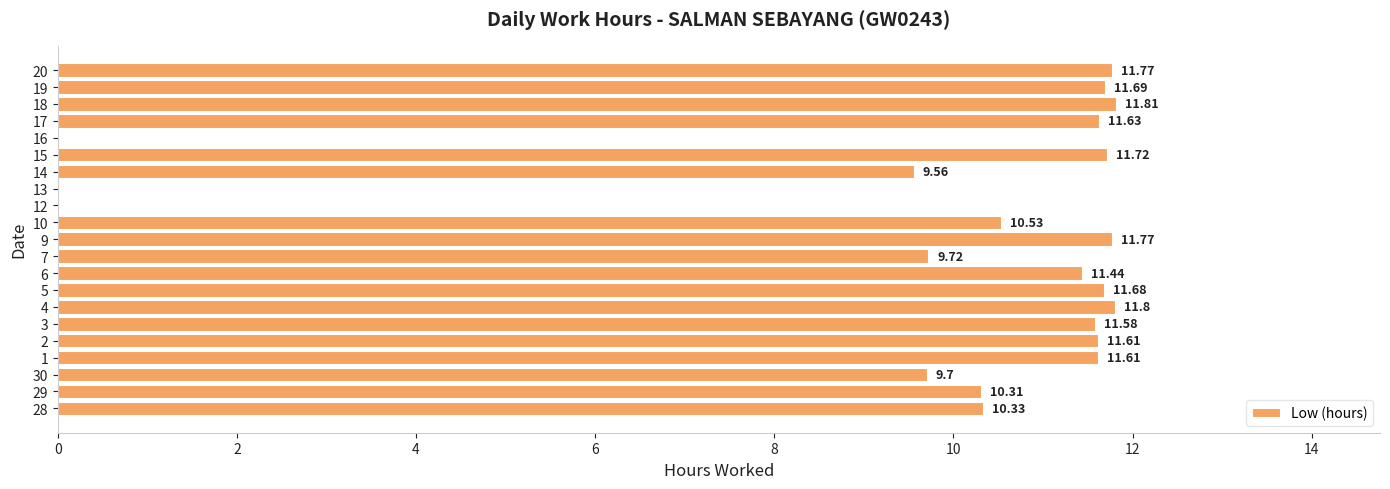

What is the sum of the values at 17 and 12?

11.6